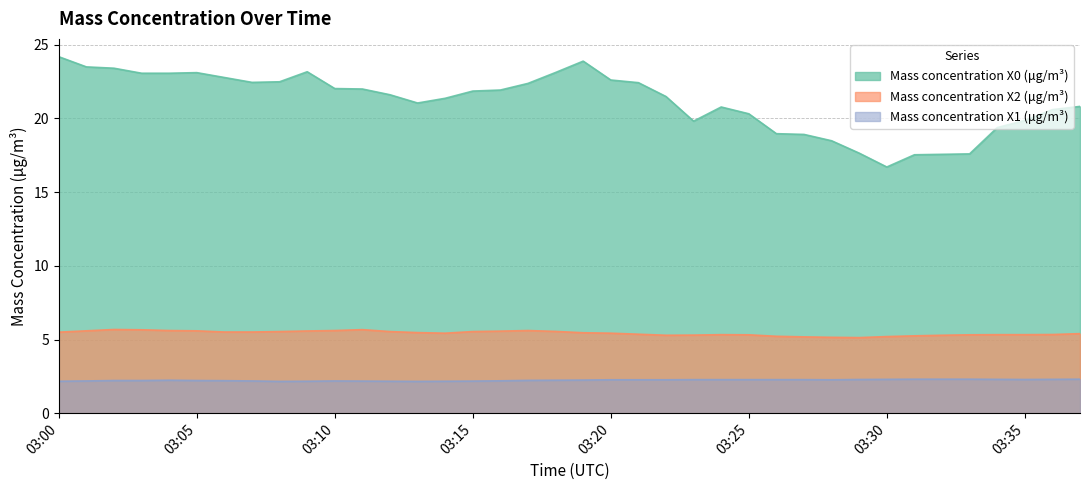

The Mass concentration X2 (μg/m³) series shows 8.8 at 2022-04-21 03:37:00. True or false?

False